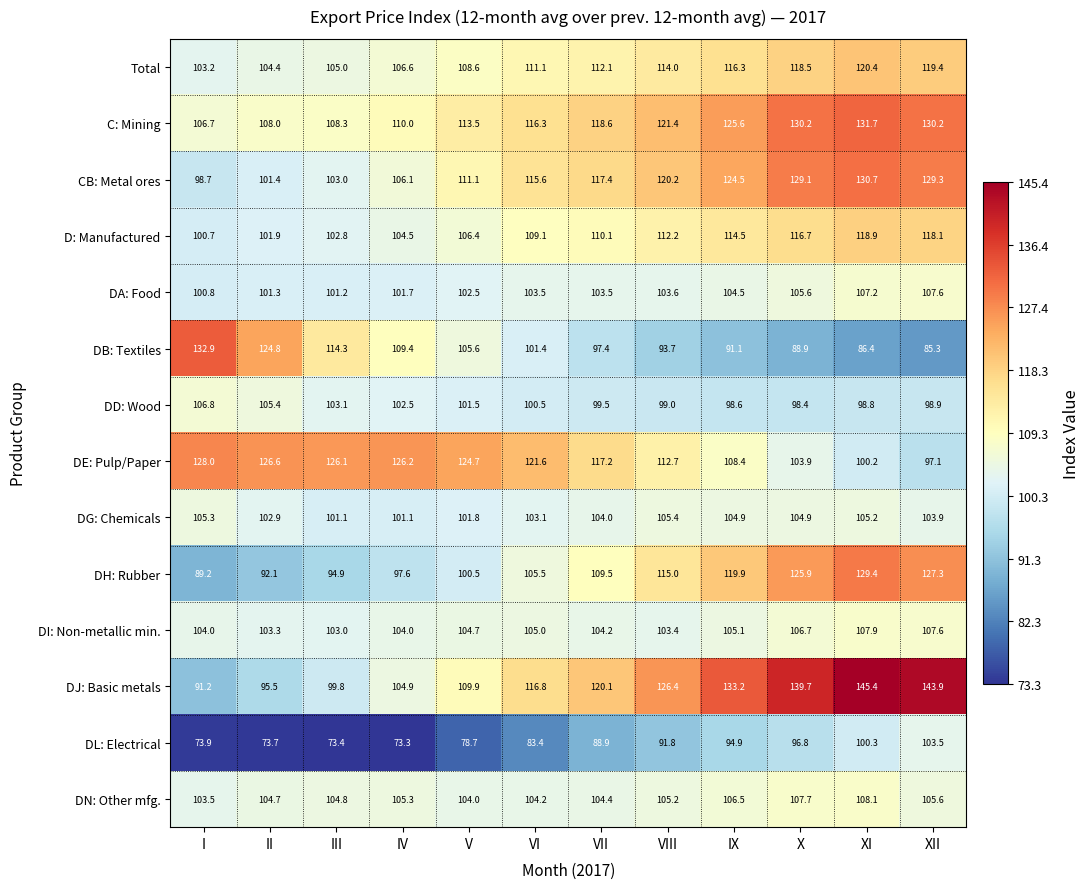

Which series has the largest total across all categories?

DJ: Basic metals